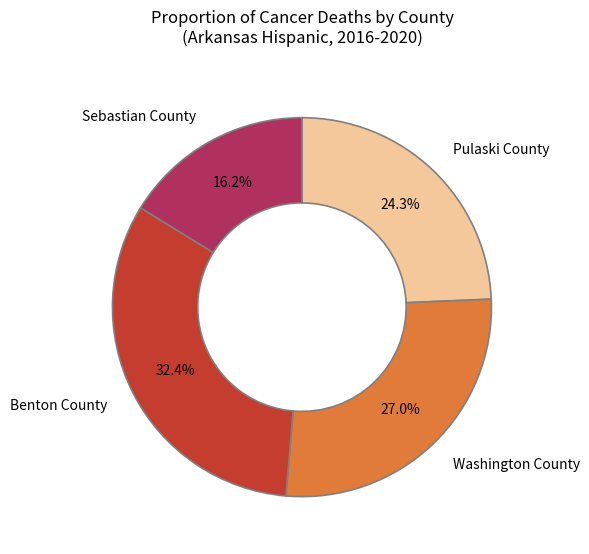

What is the ratio of the value at Washington County to the value at Sebastian County?

1.7